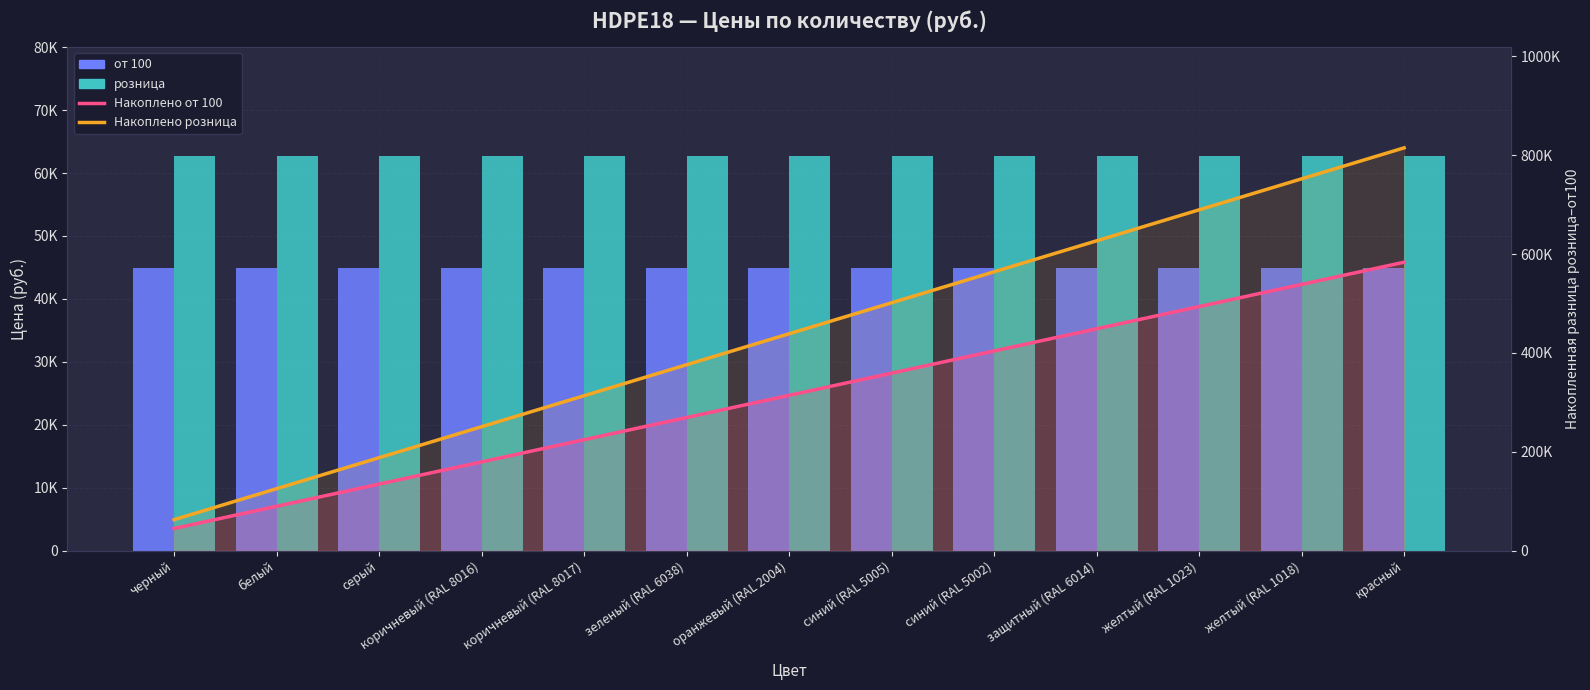

What position from the left is защитный (RAL 6014)?

10